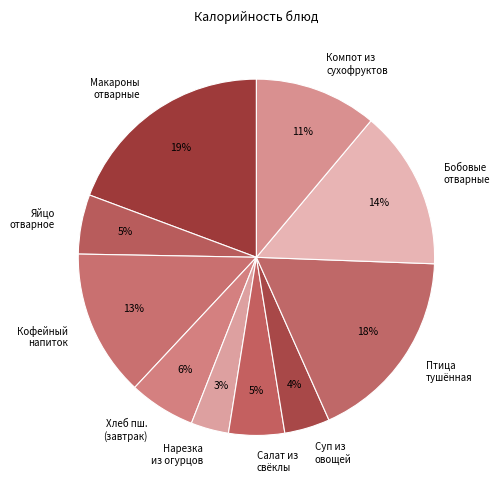

Is there any slice that represents more than half of the pie?

No